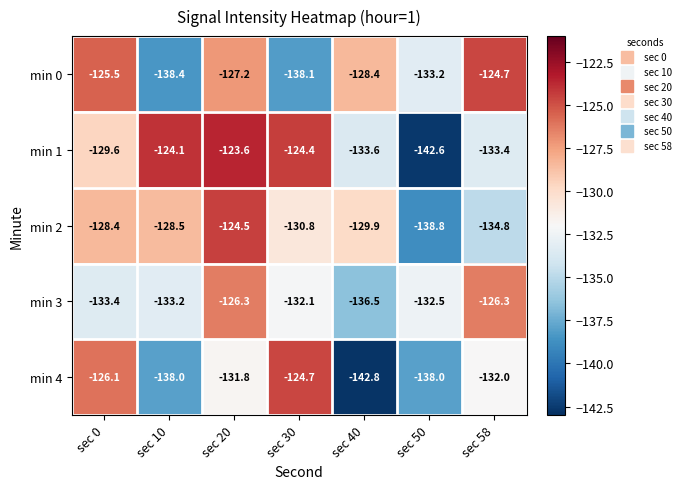

What is the spread (max minus min) of values at sec 30?

13.7